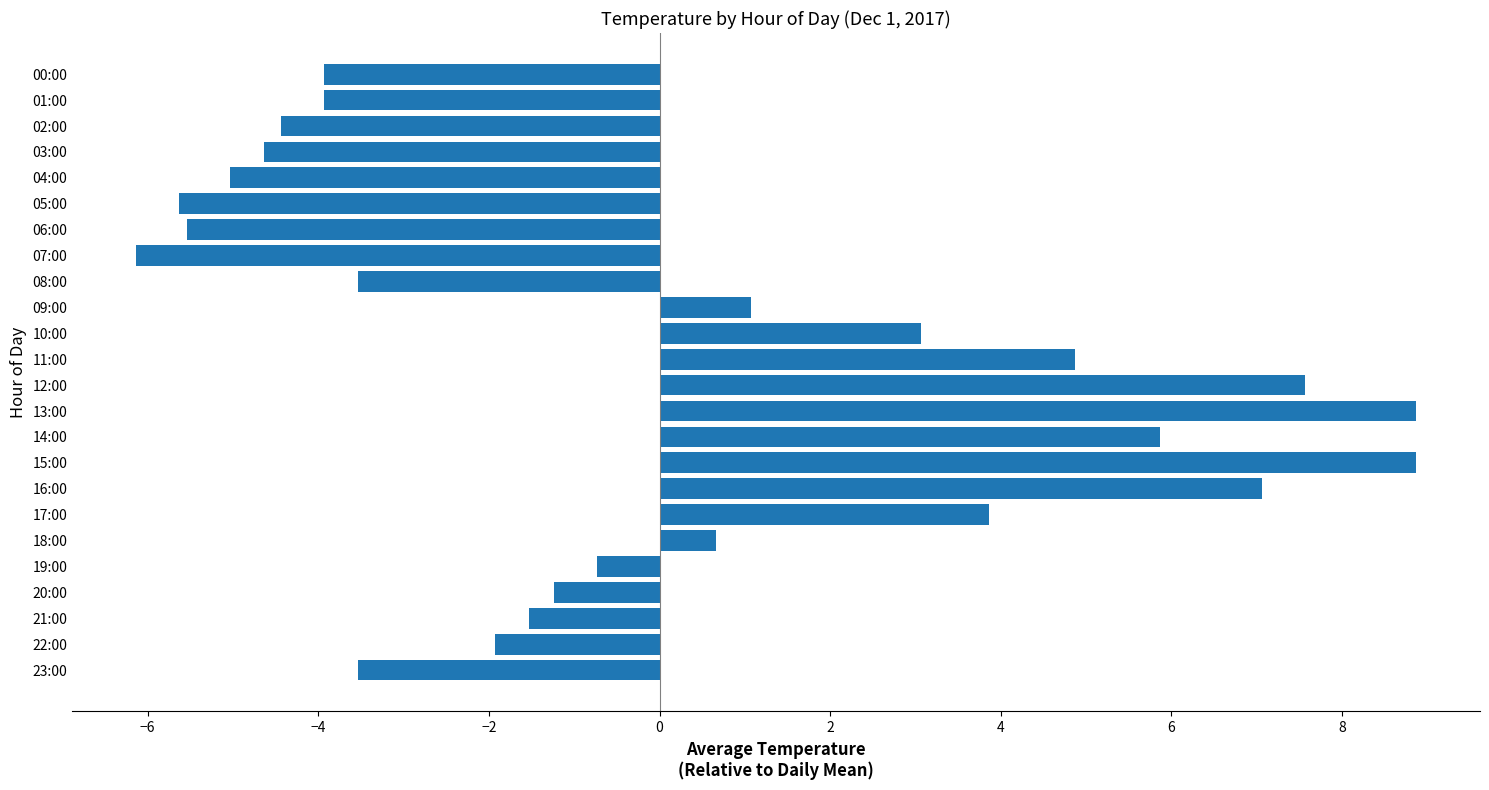

Count the number of values greater than -1.

11